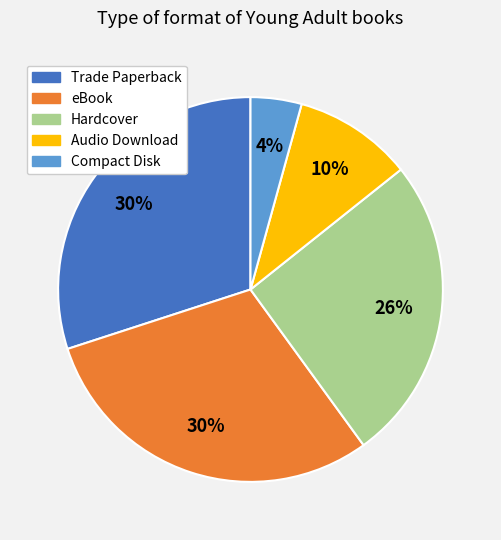

To the nearest percent, what is the difference between the largest and smallest slice percentages?

26%